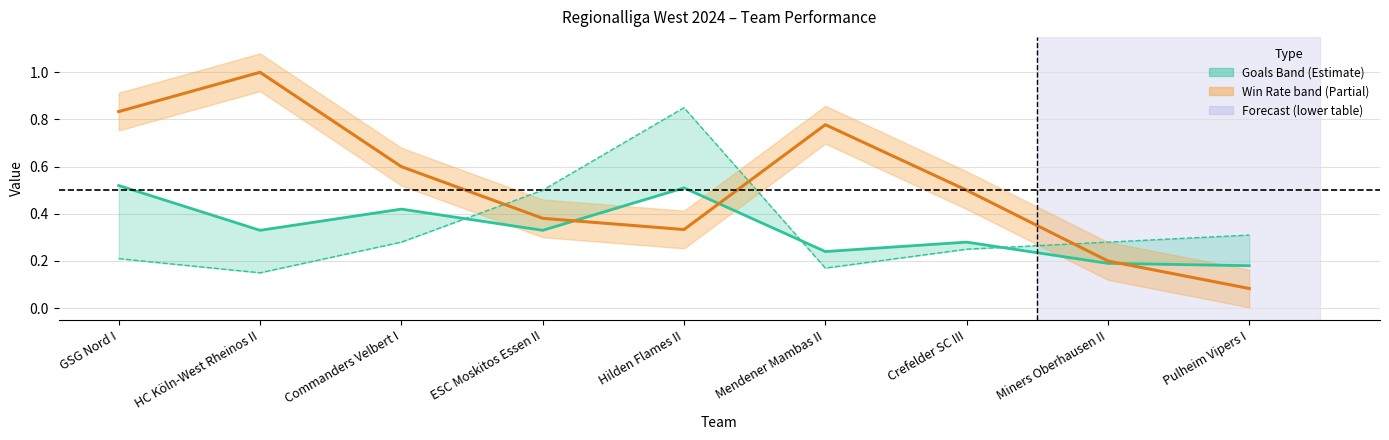

What is the total value across all series at Miners Oberhausen II?

0.7